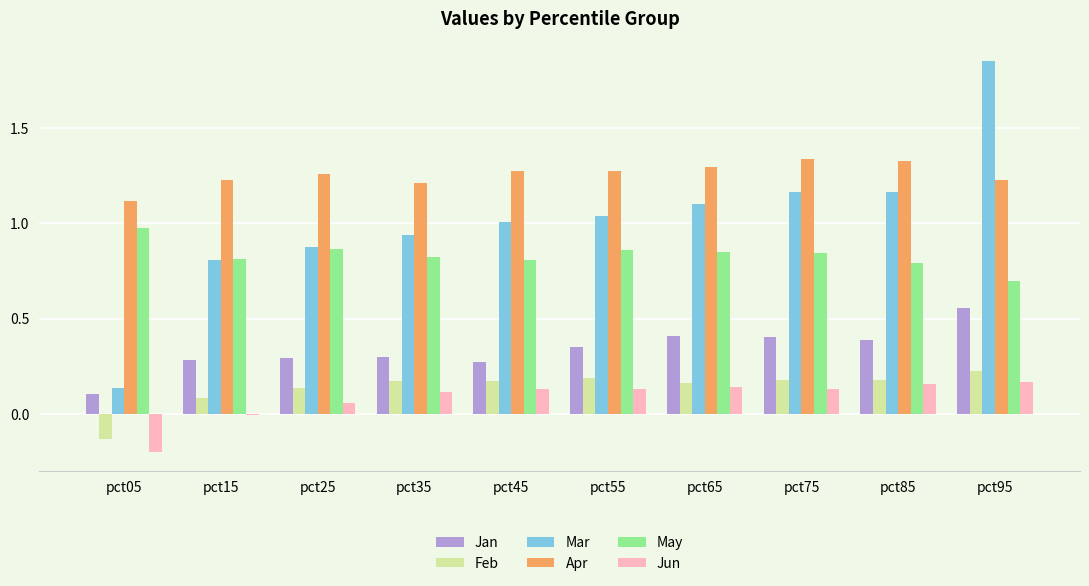

Is it true that Mar equals 0.8 at pct15?

True